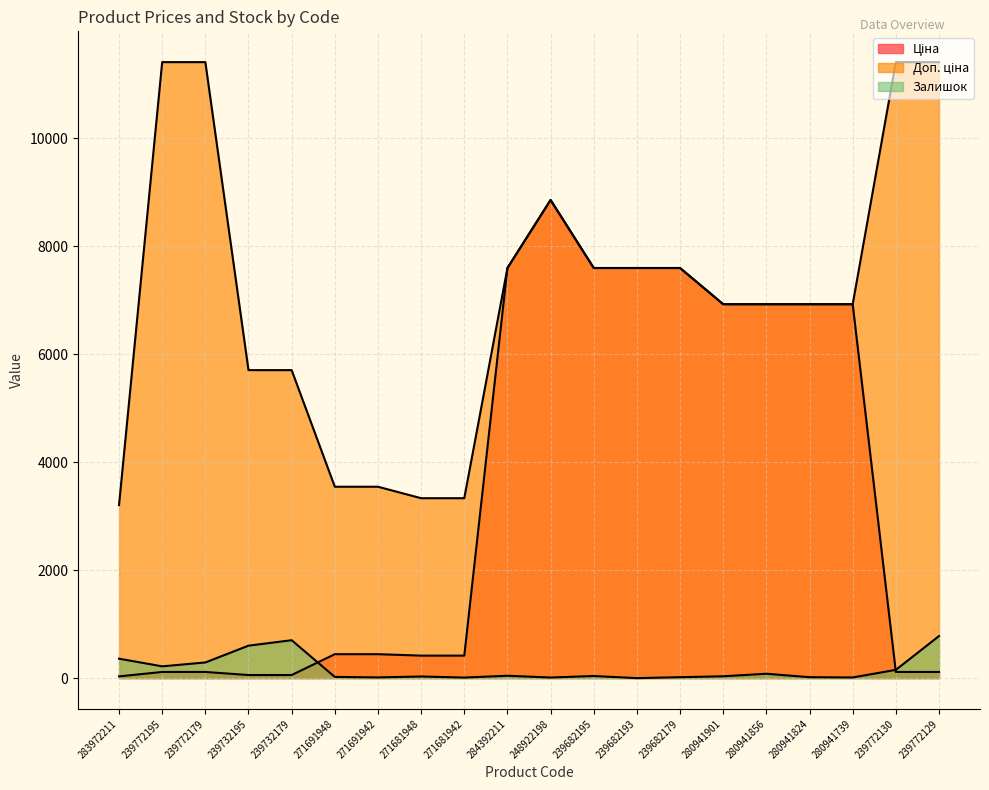

True or false: Доп. ціна and Ціна intersect in this chart.

False